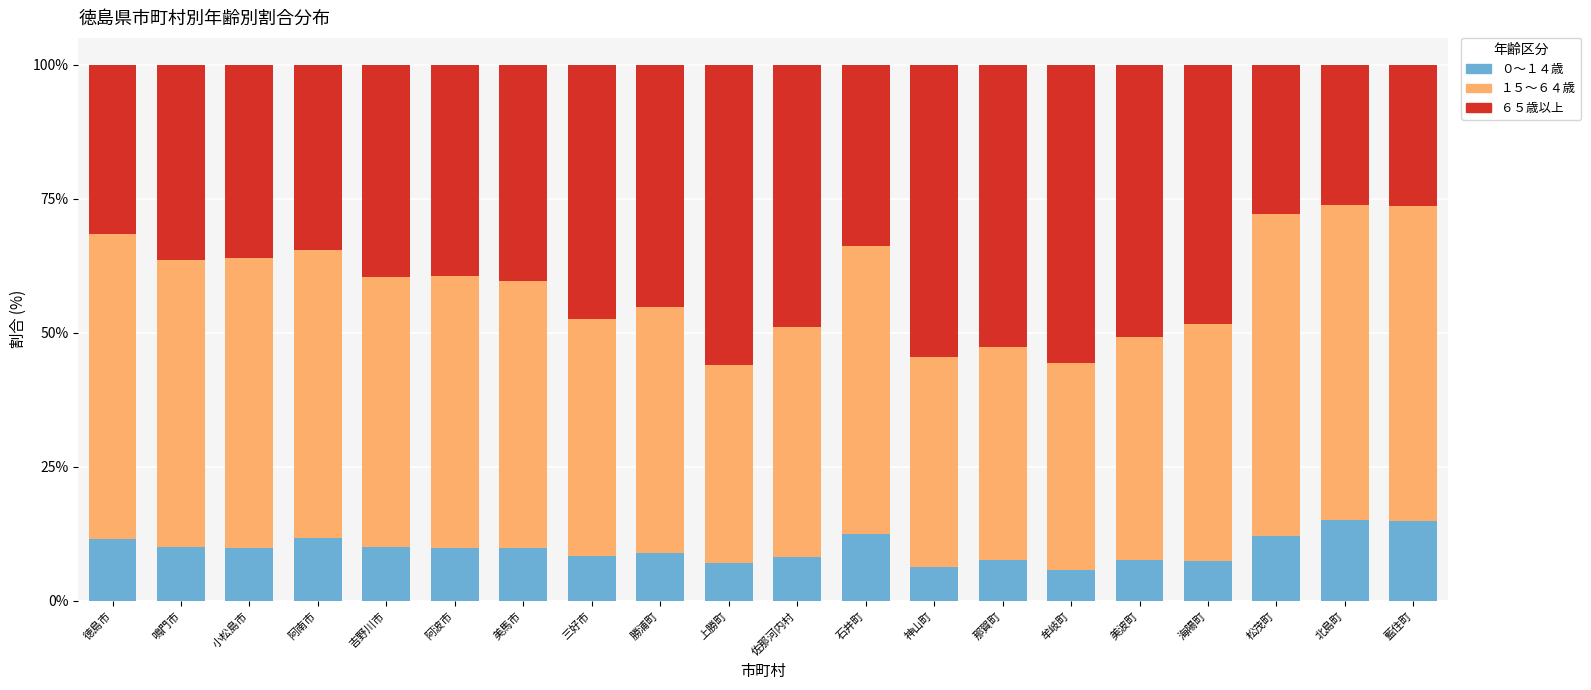

What is the maximum value for ０～１４歳?

15.1